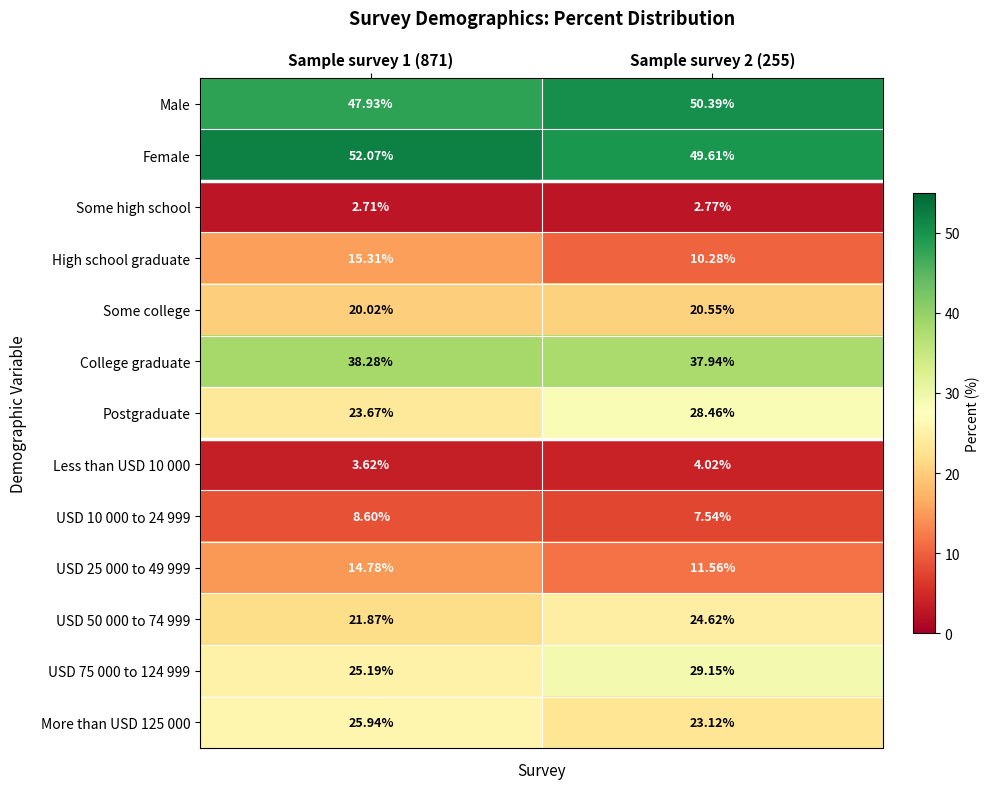

What is the minimum value shown in the chart?

2.7